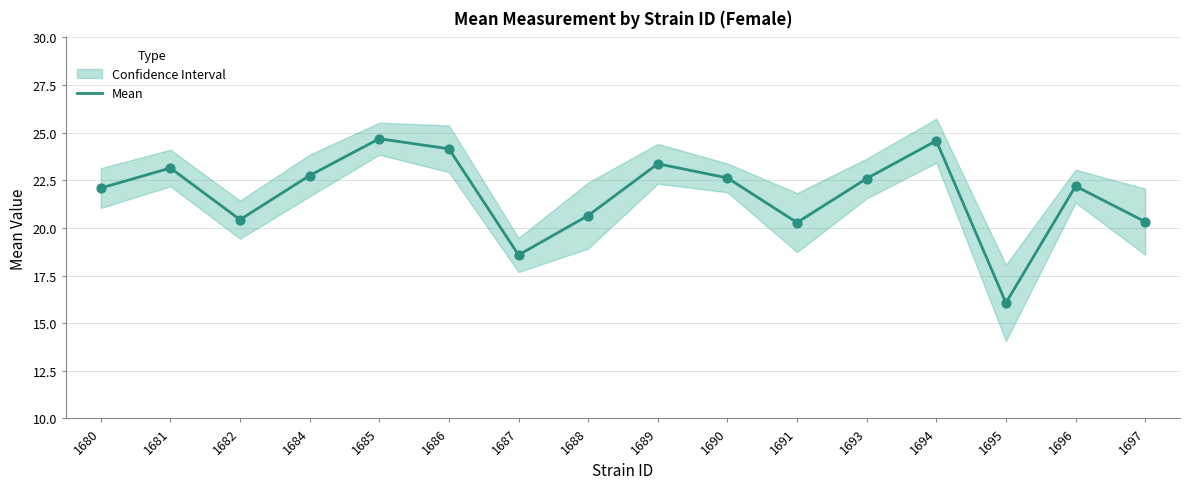

Between 1690 and 1682, which is larger?

1690